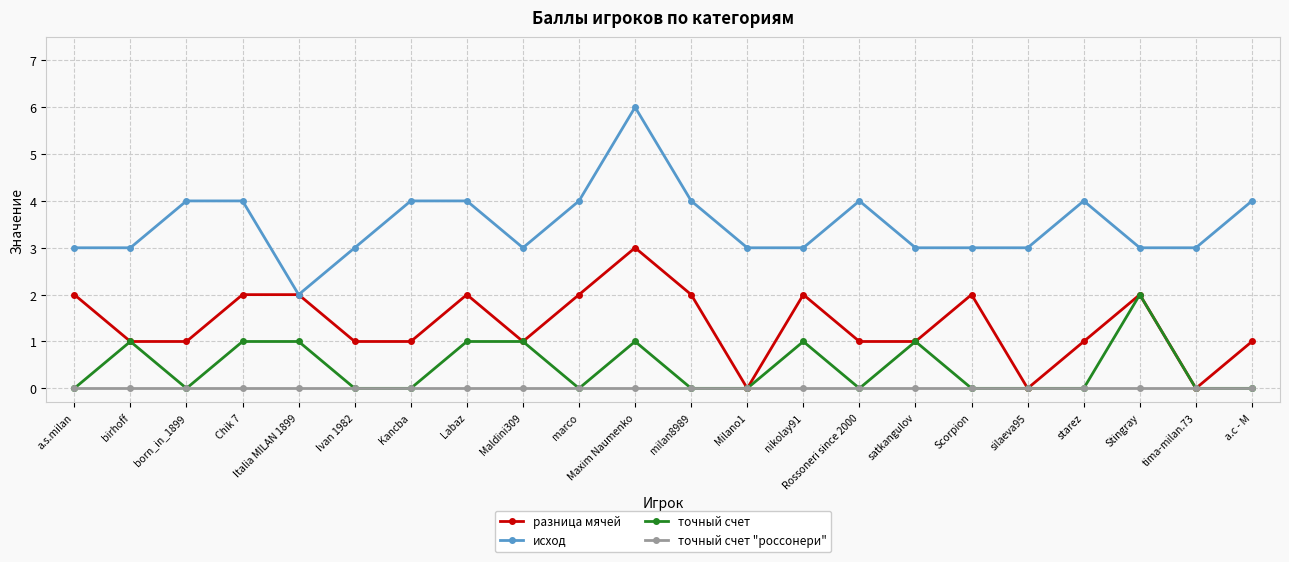

List the series in order of their peak value, lowest first.

точный счет "россонери", точный счет, разница мячей, исход